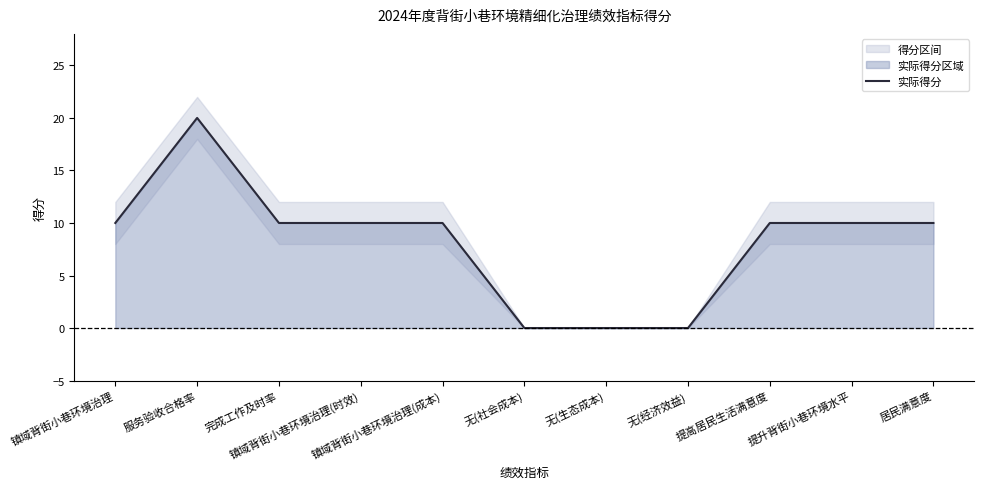

What is the sum of all values?

90